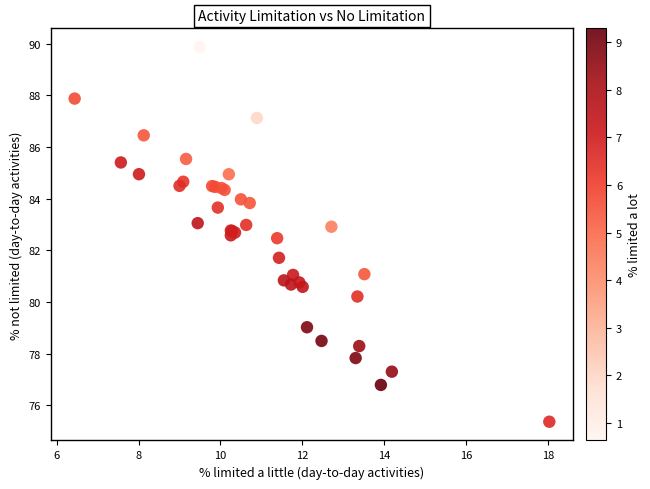

What Y value in the scatter plot is closest to 82?

81.7